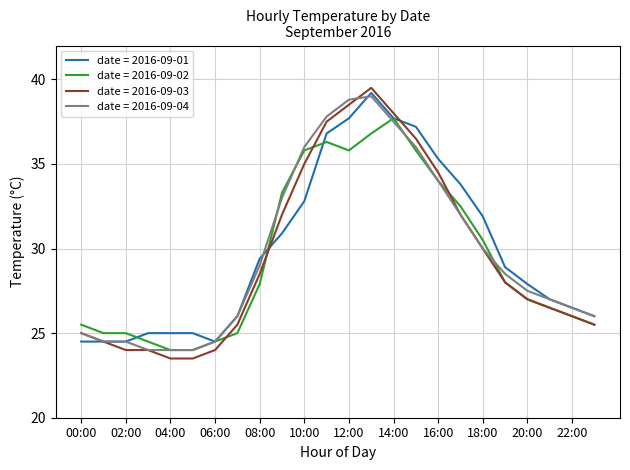

Which series has the largest range (max minus min)?

date = 2016-09-03